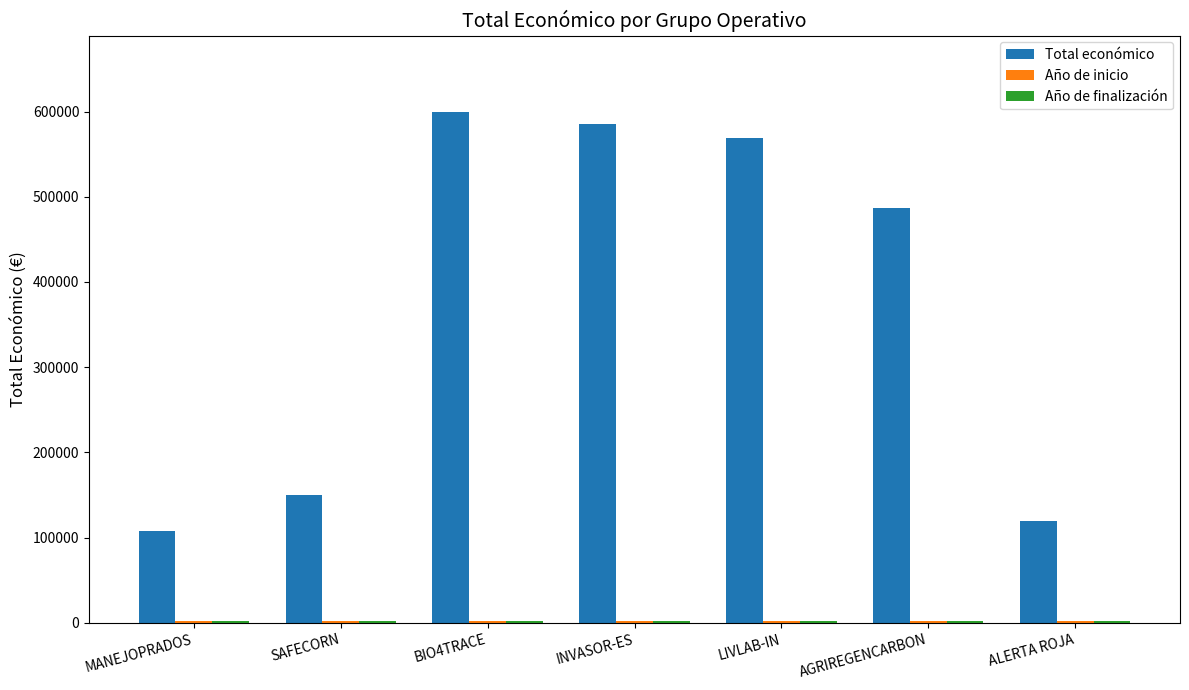

Which series changed the most between MANEJOPRADOS and AGRIREGENCARBON?

Total económico